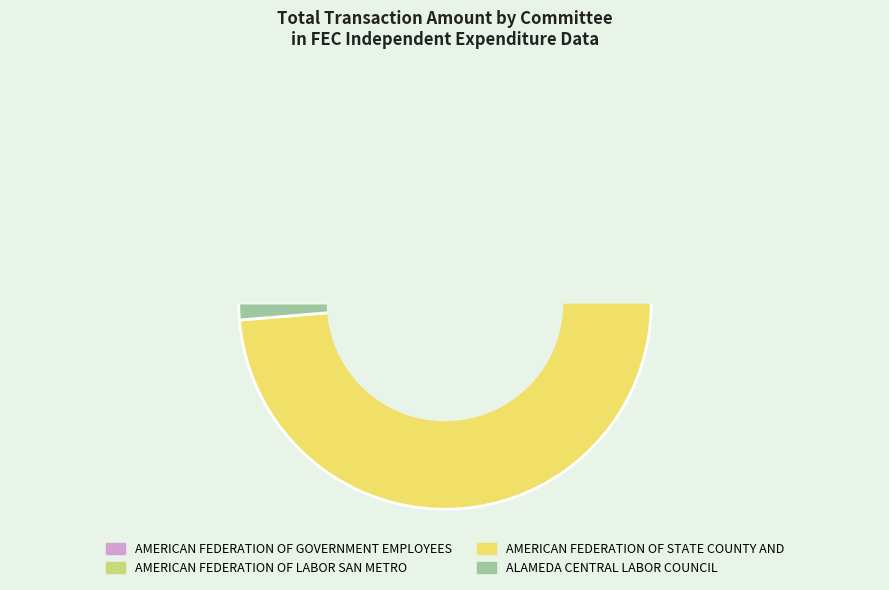

What is the total percentage of 26 and 15?

2.2%